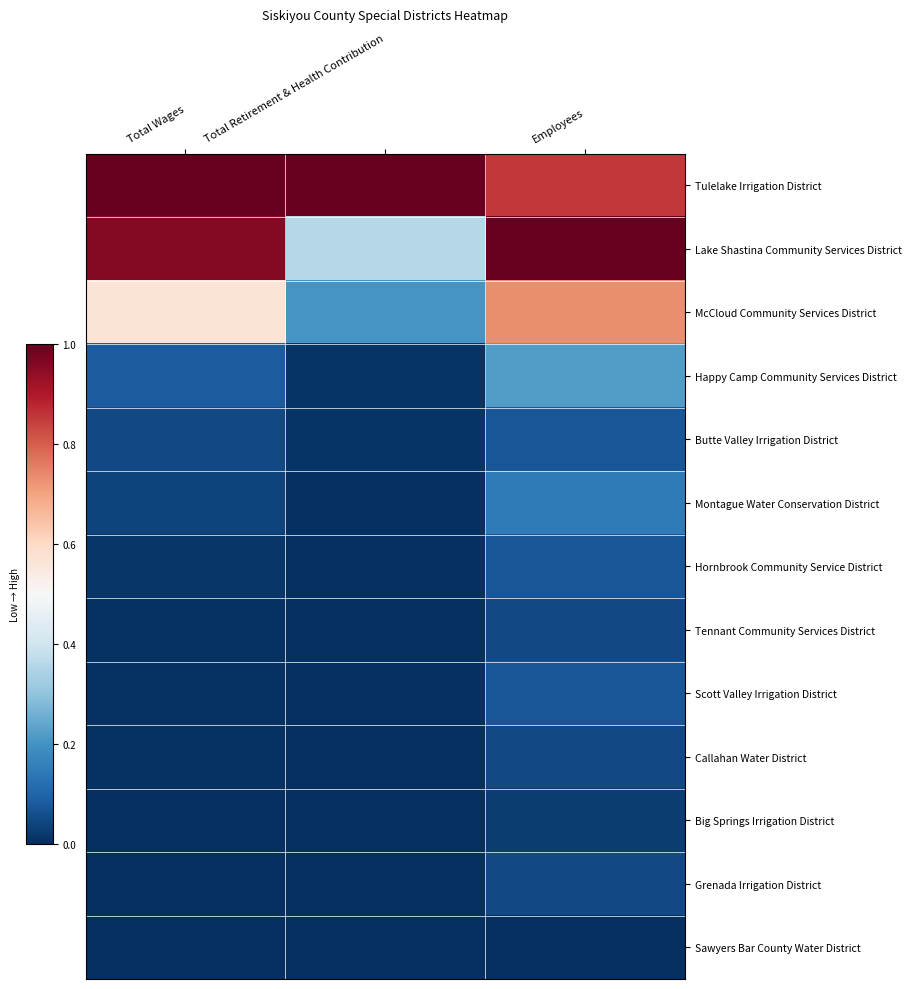

Which series has the largest total across all categories?

Tulelake Irrigation District